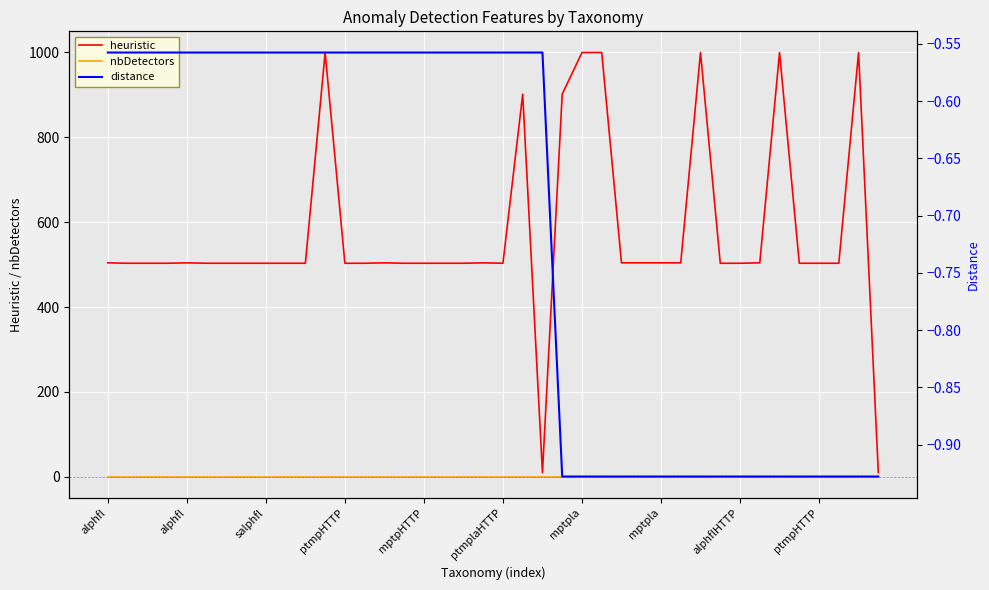

How many values in the heuristic series are below 503?

2